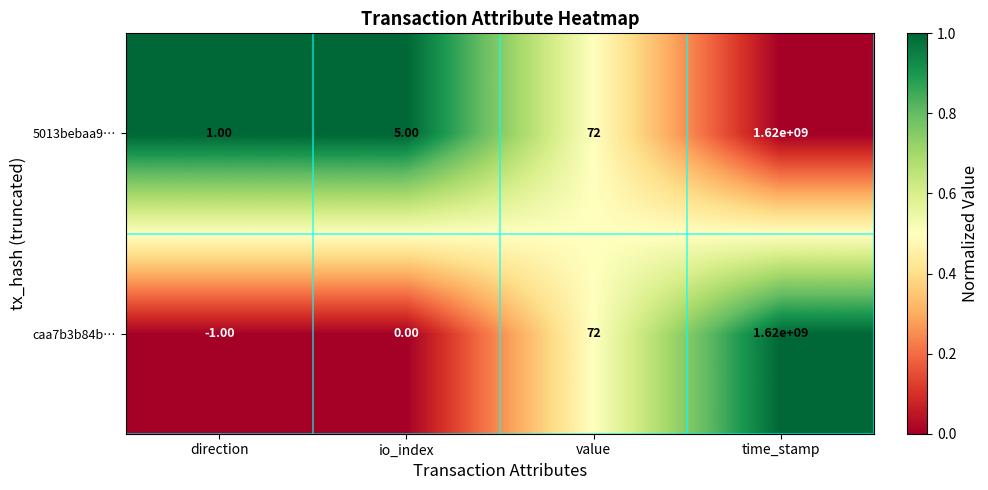

Which label corresponds to the largest value in the chart?

time_stamp